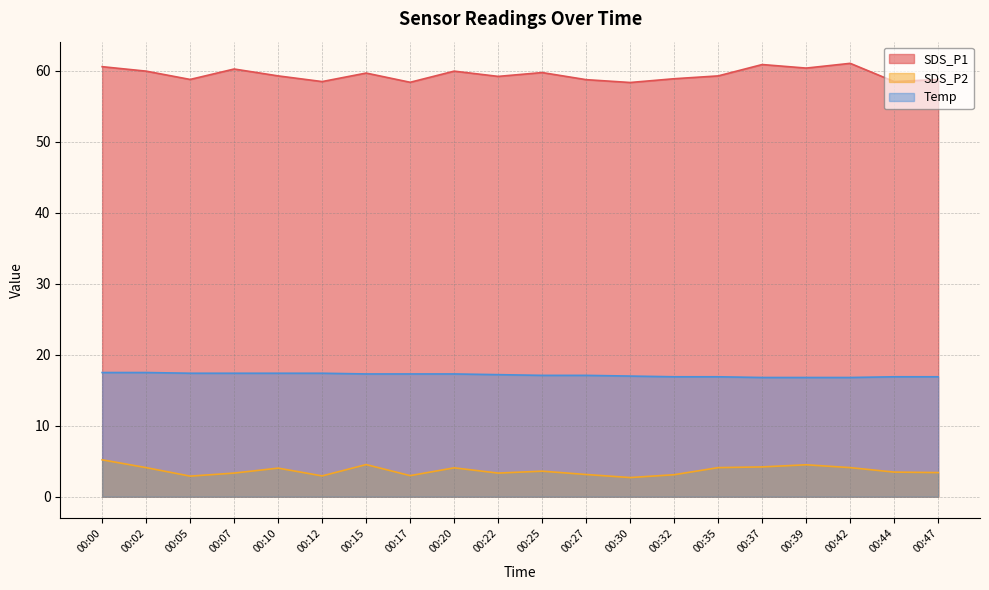

Reading left to right, extract all data points from this chart.

SDS_P1: 00:00=60.6	00:02=60.0	00:05=58.8	00:07=60.3	00:10=59.3	00:12=58.5	00:15=59.7	00:17=58.4	00:20=60.0	00:22=59.2	00:25=59.8	00:27=58.8	00:30=58.4	00:32=58.9	00:35=59.3	00:37=60.9	00:39=60.4	00:42=61.1	00:44=58.5	00:47=58.8
SDS_P2: 00:00=5.2	00:02=4.1	00:05=2.9	00:07=3.3	00:10=4.0	00:12=2.9	00:15=4.5	00:17=3.0	00:20=4.1	00:22=3.3	00:25=3.6	00:27=3.1	00:30=2.7	00:32=3.1	00:35=4.1	00:37=4.2	00:39=4.5	00:42=4.1	00:44=3.5	00:47=3.4
Temp: 00:00=17.5	00:02=17.5	00:05=17.4	00:07=17.4	00:10=17.4	00:12=17.4	00:15=17.3	00:17=17.3	00:20=17.3	00:22=17.2	00:25=17.1	00:27=17.1	00:30=17.0	00:32=16.9	00:35=16.9	00:37=16.8	00:39=16.8	00:42=16.8	00:44=16.9	00:47=16.9